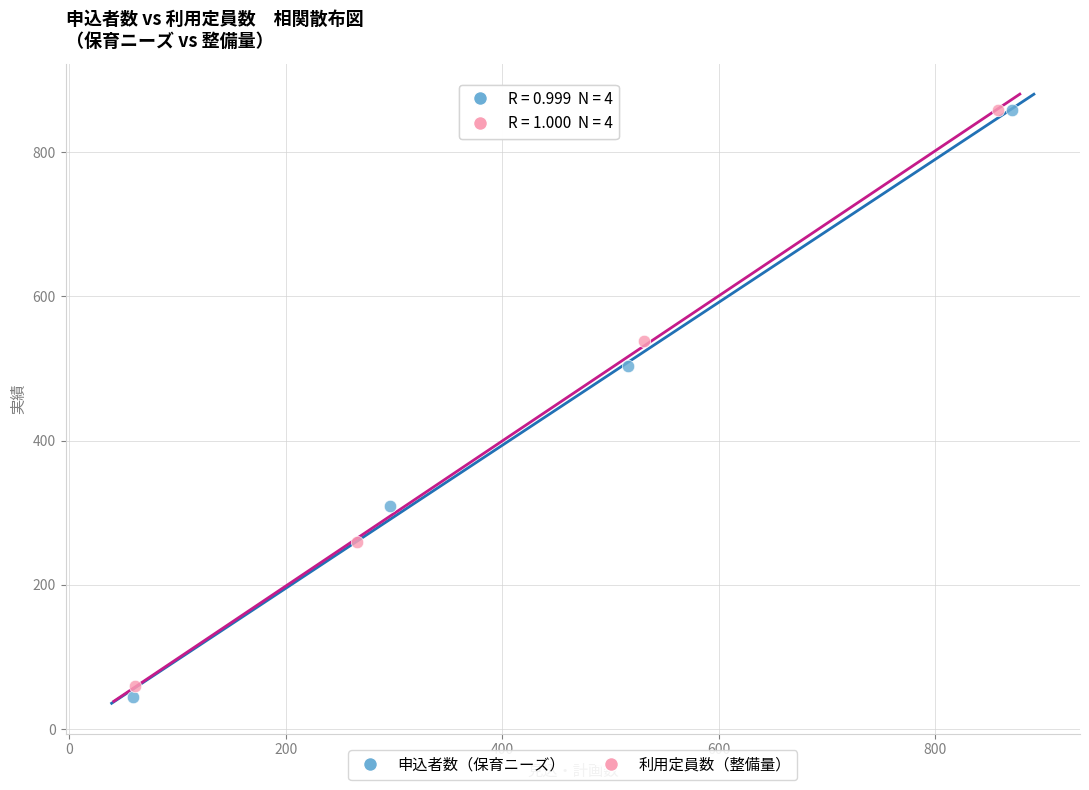

Which series has the largest Y range (max minus min)?

申込者数（保育ニーズ）